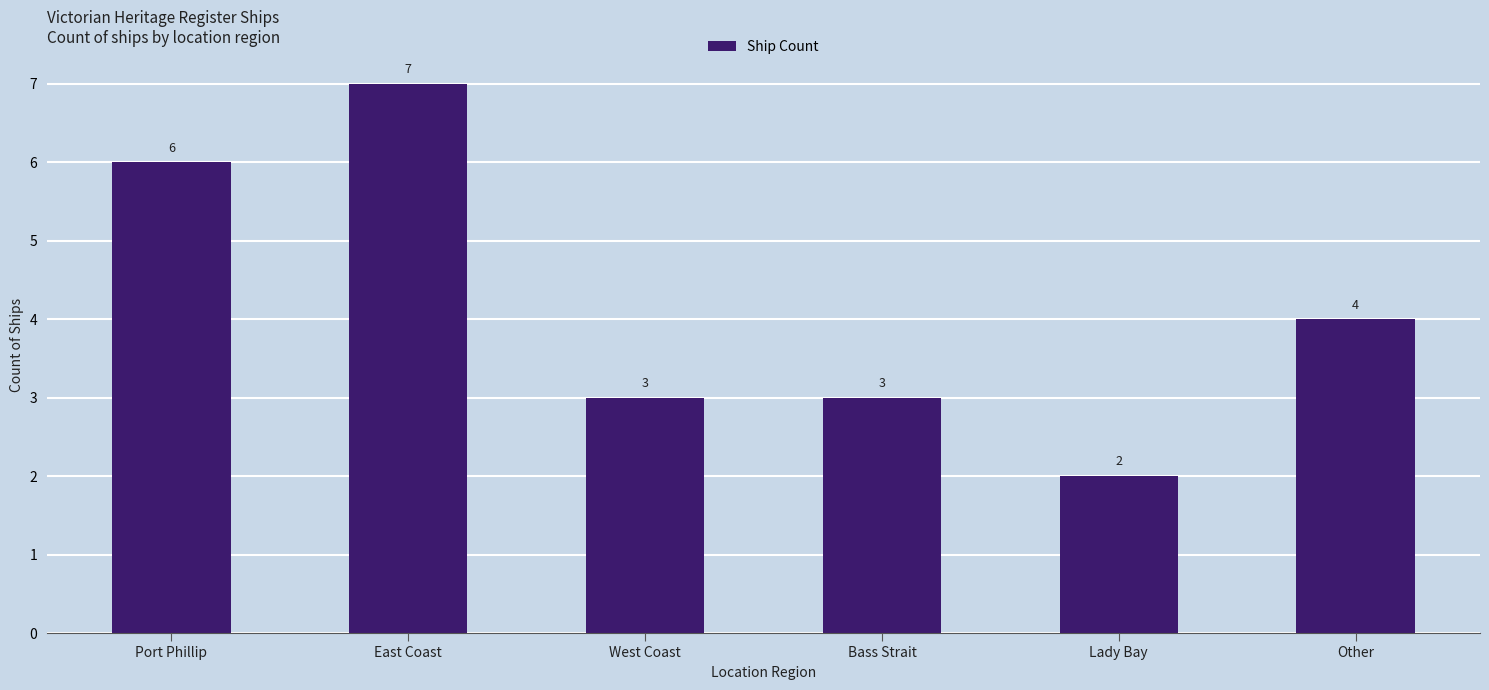

What is the difference between the second highest and second lowest values?

3